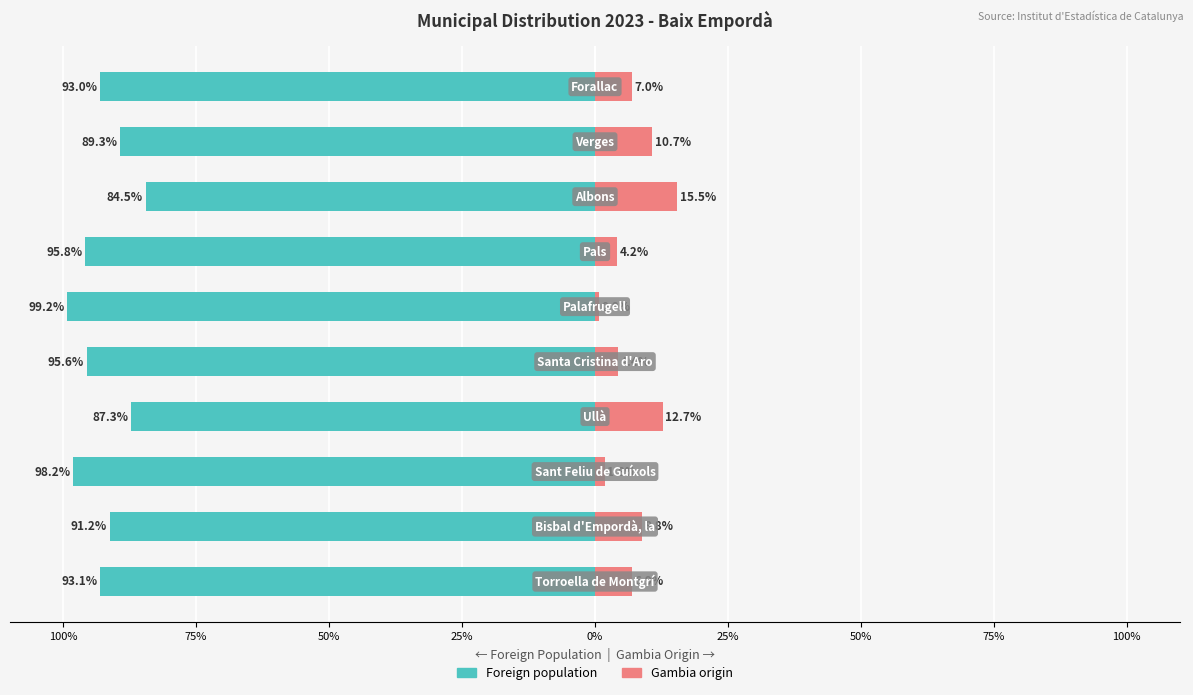

What are all the series names shown in the legend?

Foreign population, Gambia origin